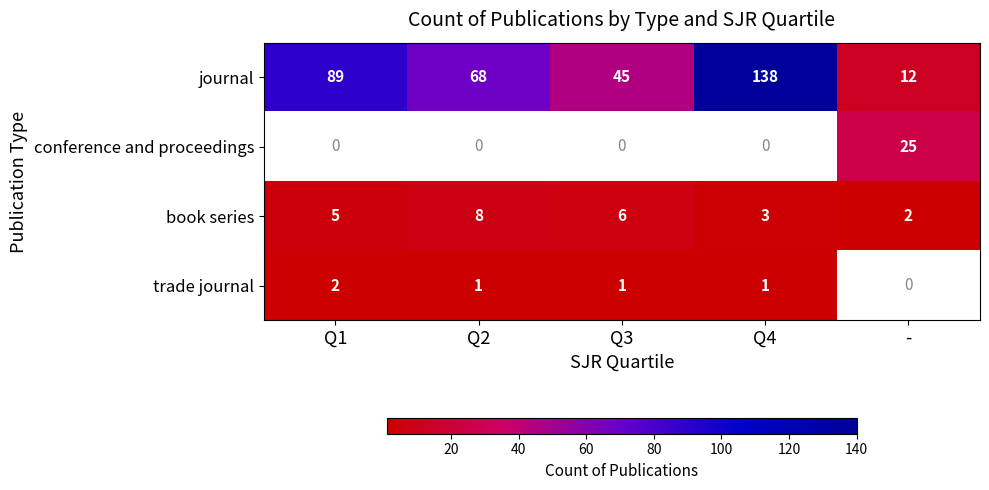

Rank the categories by book series value from lowest to highest.

-, Q4, Q1, Q3, Q2